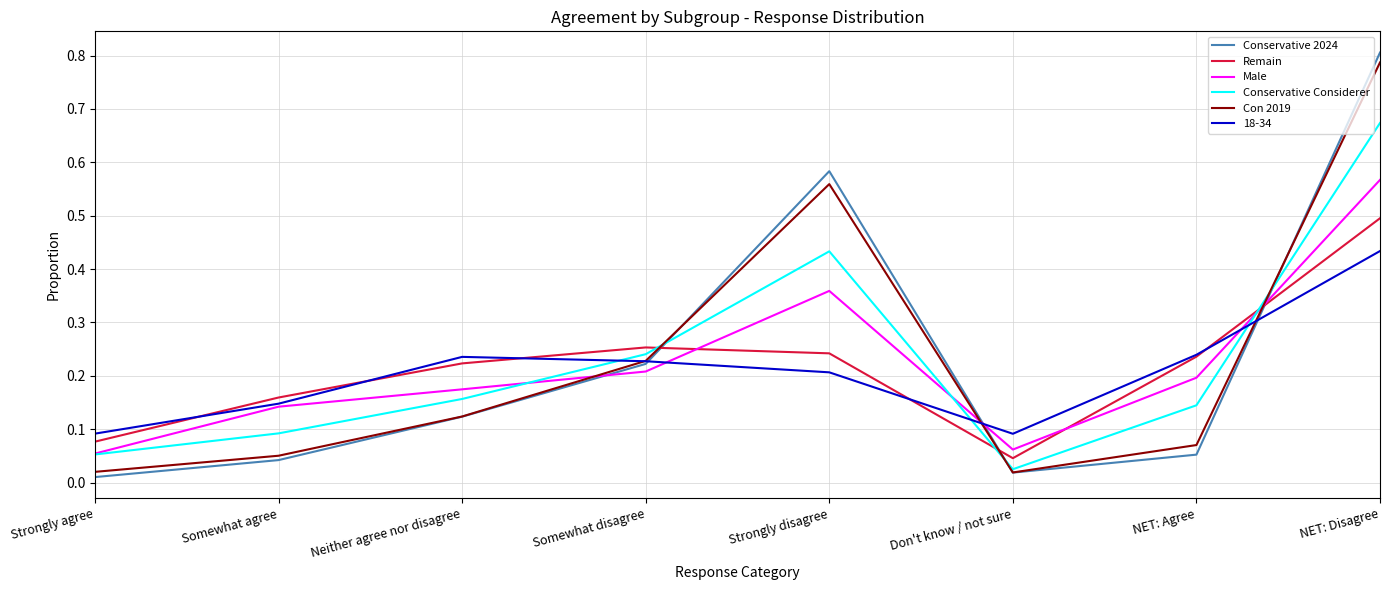

True or false: Conservative Considerer has a value of 0.0 at Strongly agree.

False